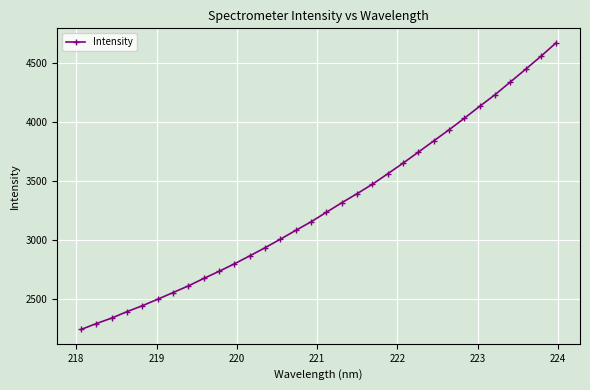

What is the value of the 7th point from the left?

2551.7